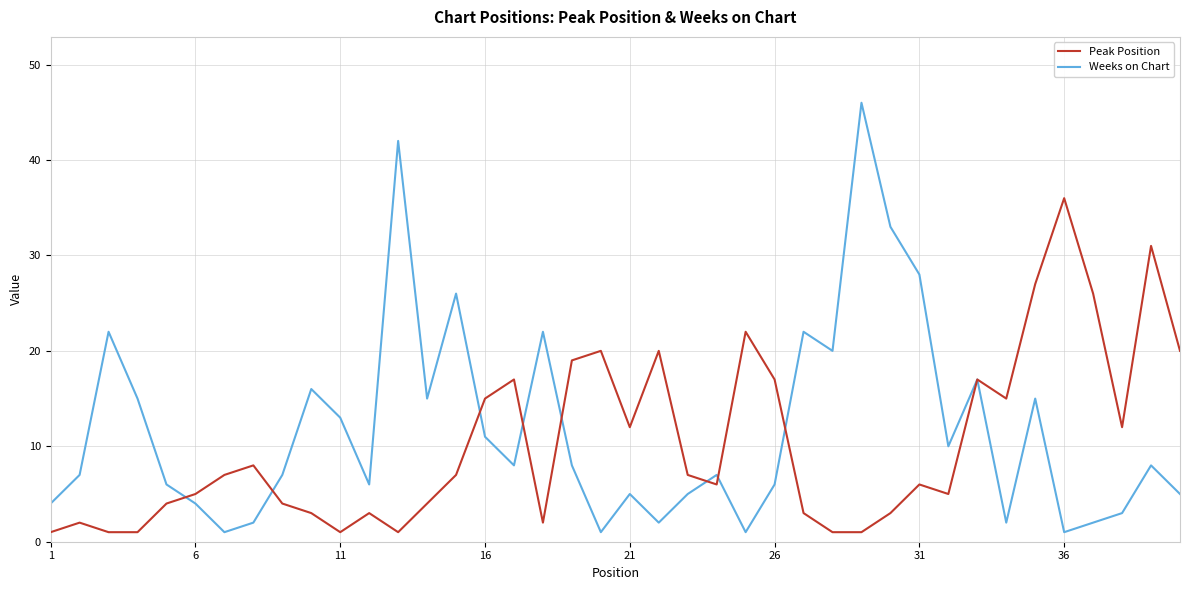

Rank the series by their maximum value, from highest to lowest.

Weeks on Chart, Peak Position